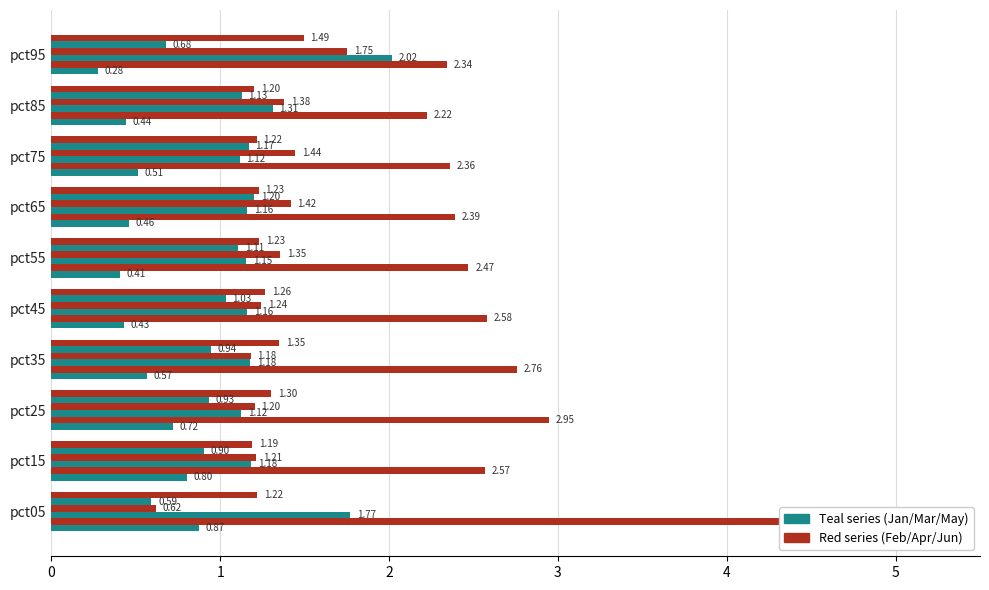

What is the value of the Feb bar at the 2nd from the left?

2.6